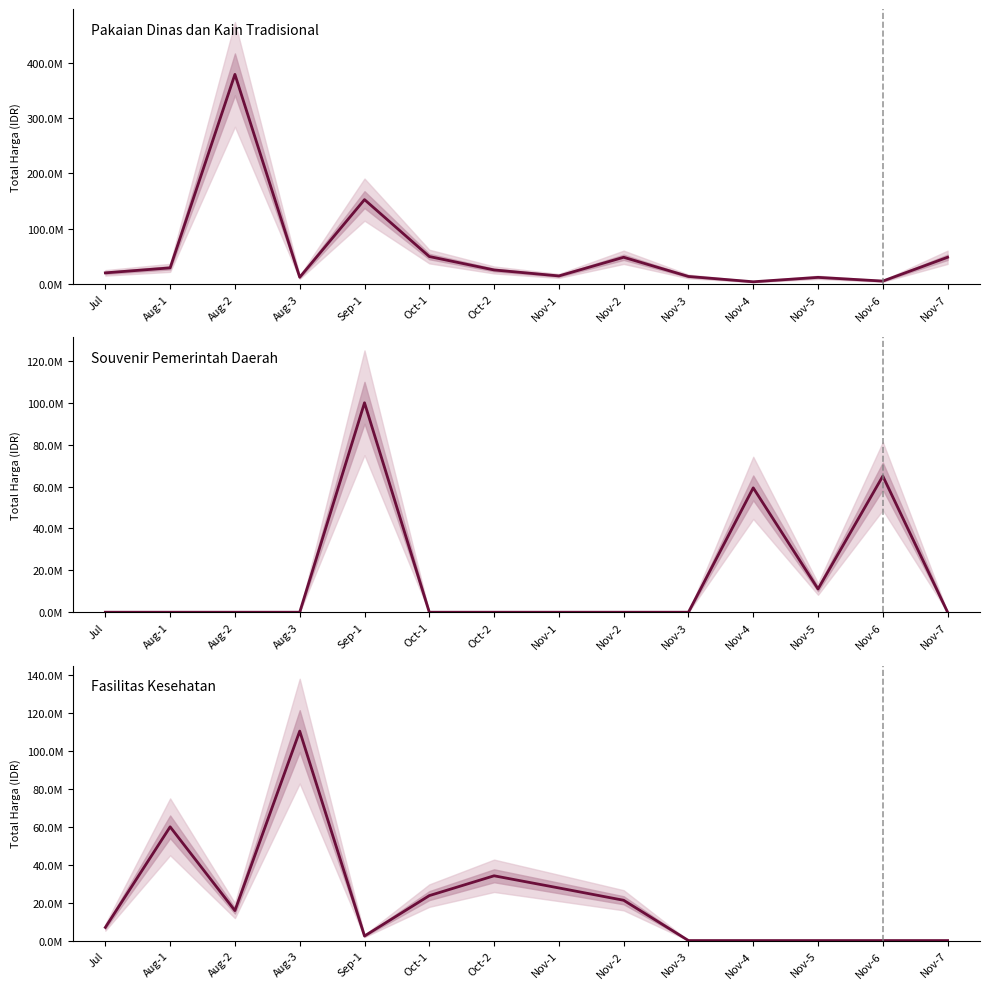

What position from the left is Nov-4?

11